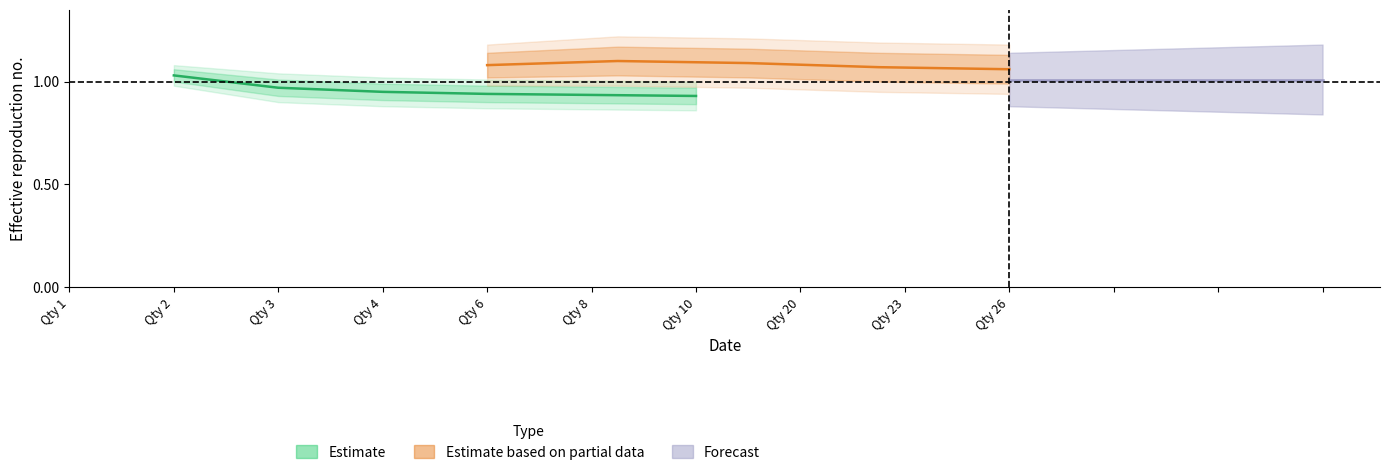

How many lines are shown in the chart?

2